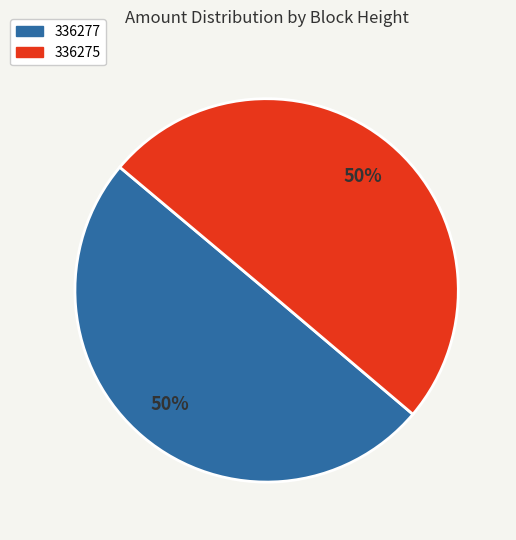

Combined, do 336277 and 336275 account for over 50%?

Yes